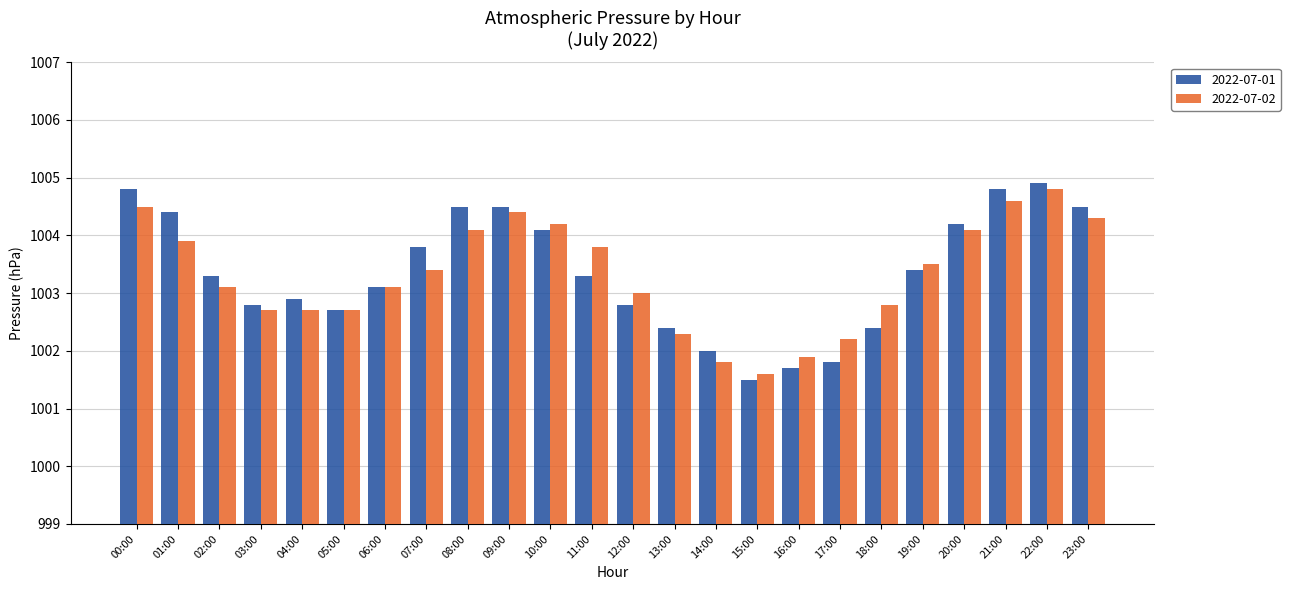

How many bars are there in total?

48